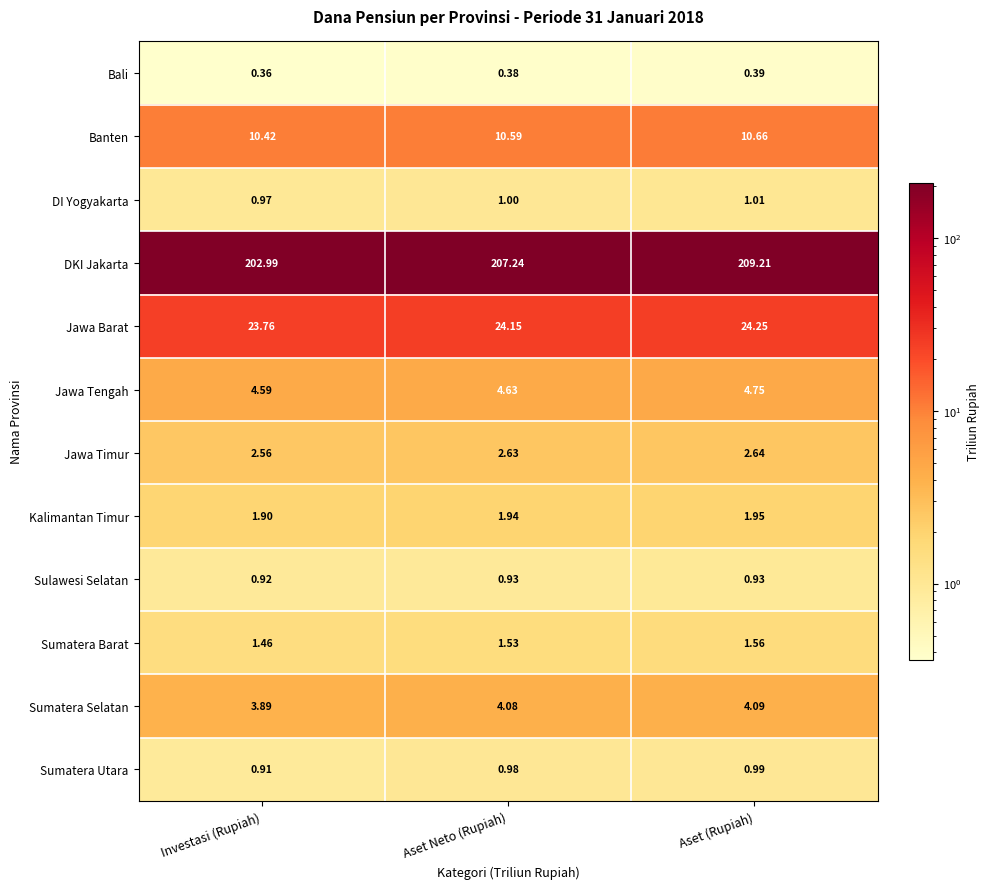

Is the value of Sumatera Barat at Aset (Rupiah) greater than the value of Kalimantan Timur at Aset Neto (Rupiah)?

No